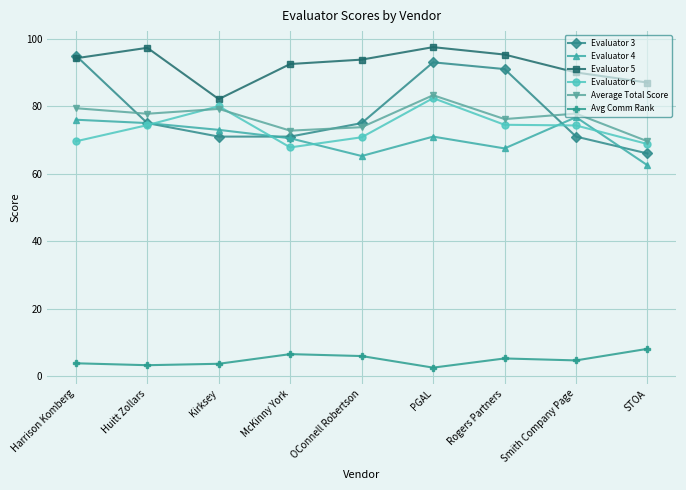

True or false: Avg Comm Rank and Evaluator 4 cross at least once.

False